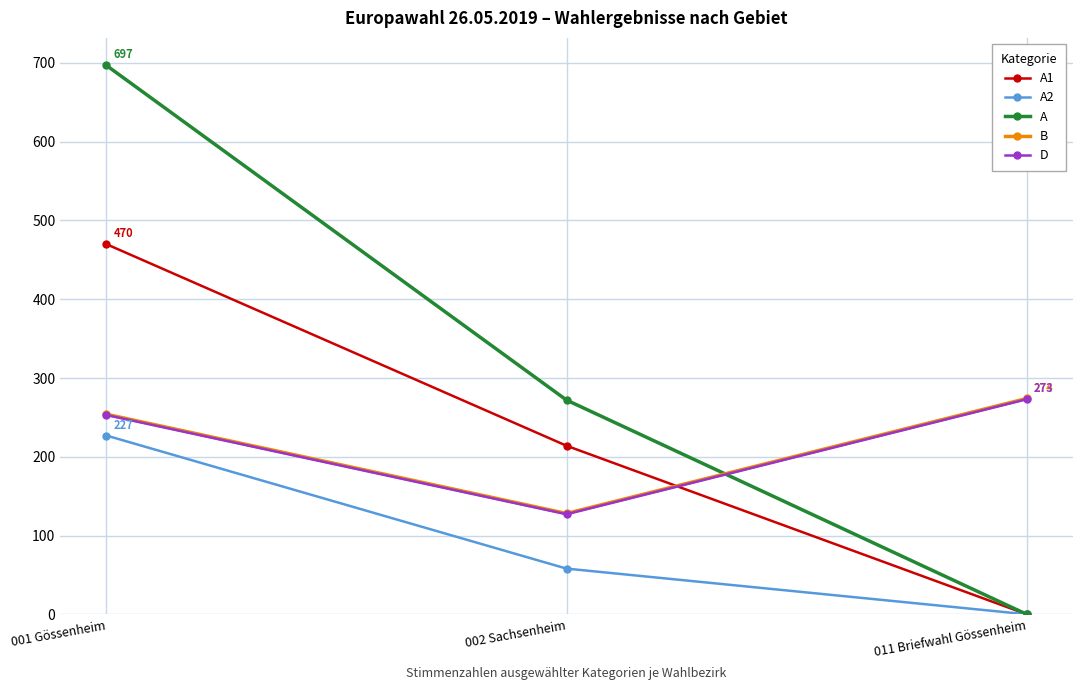

Which series has the largest range (max minus min)?

A